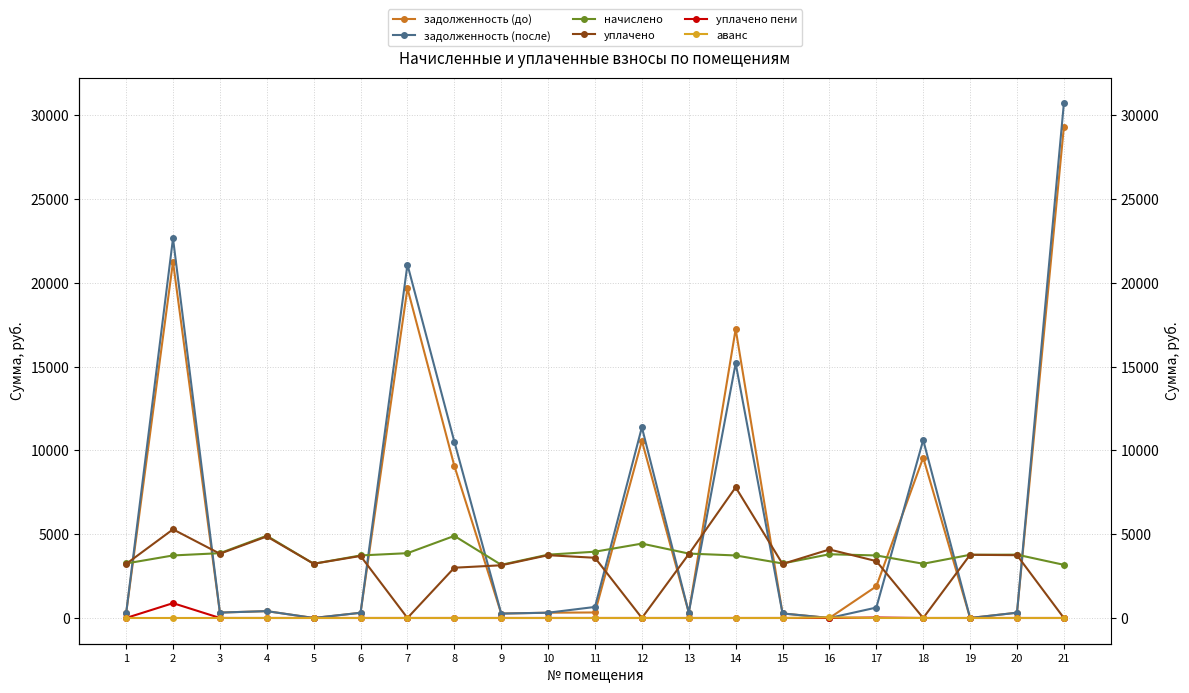

What is the value of the задолженность (после) point at the 20th from the left?

315.1